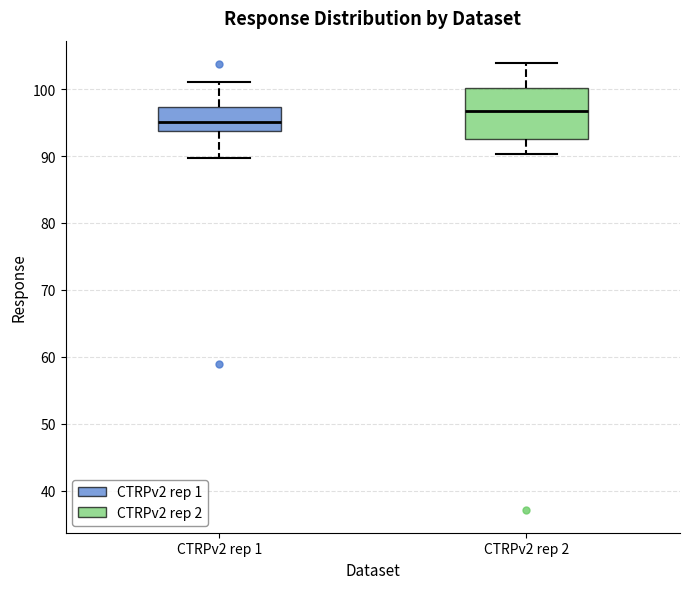

Where does the median line of the box for CTRPv2 rep 1 sit on the y-axis? The values are not printed on the chart, so give them approximately, as read against the axis.

95